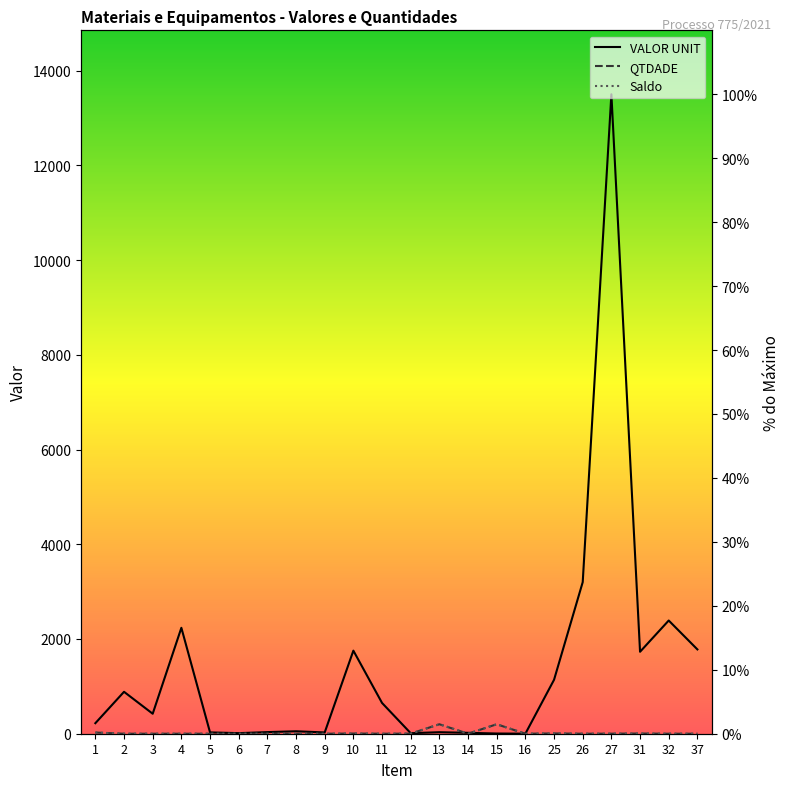

At which category is the sum across all series the highest?

27